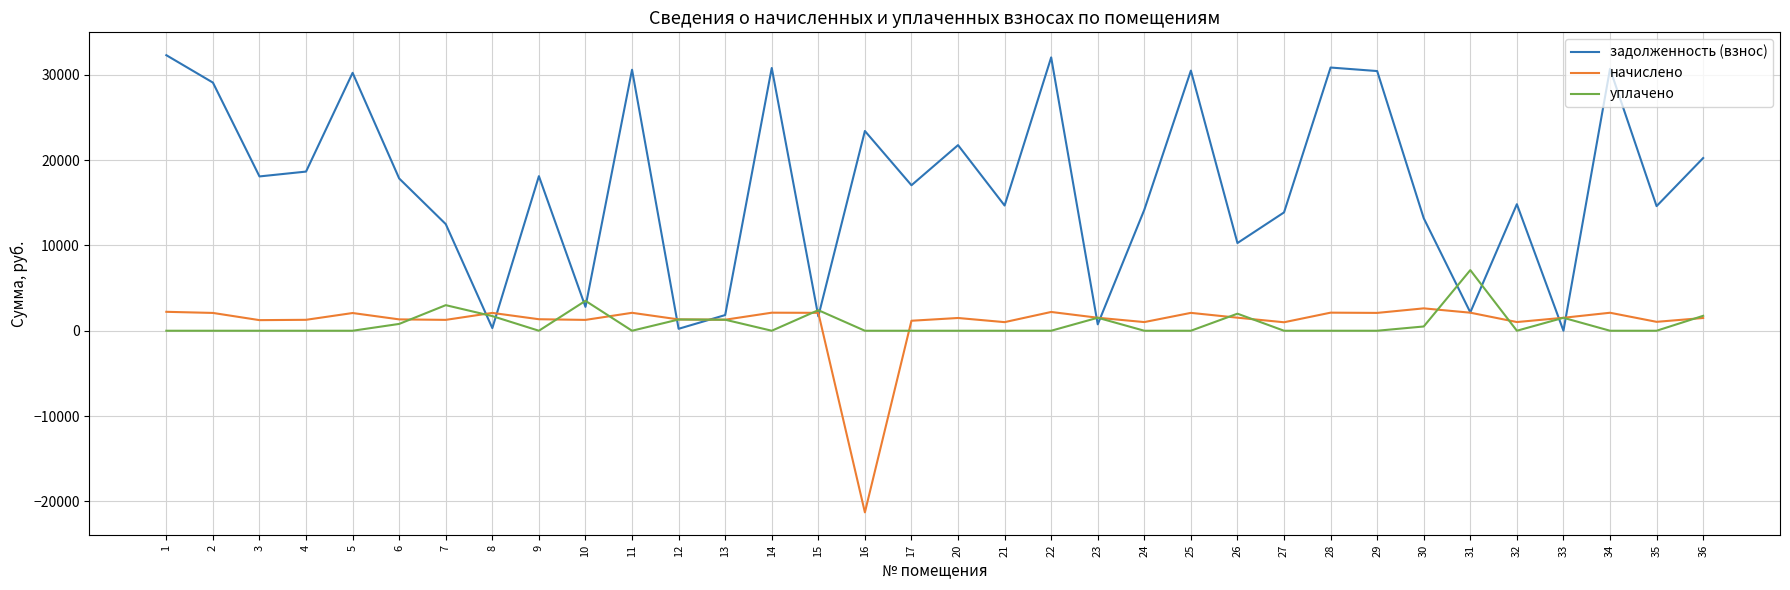

The value of уплачено at 11 is 3751.3. True or false?

False